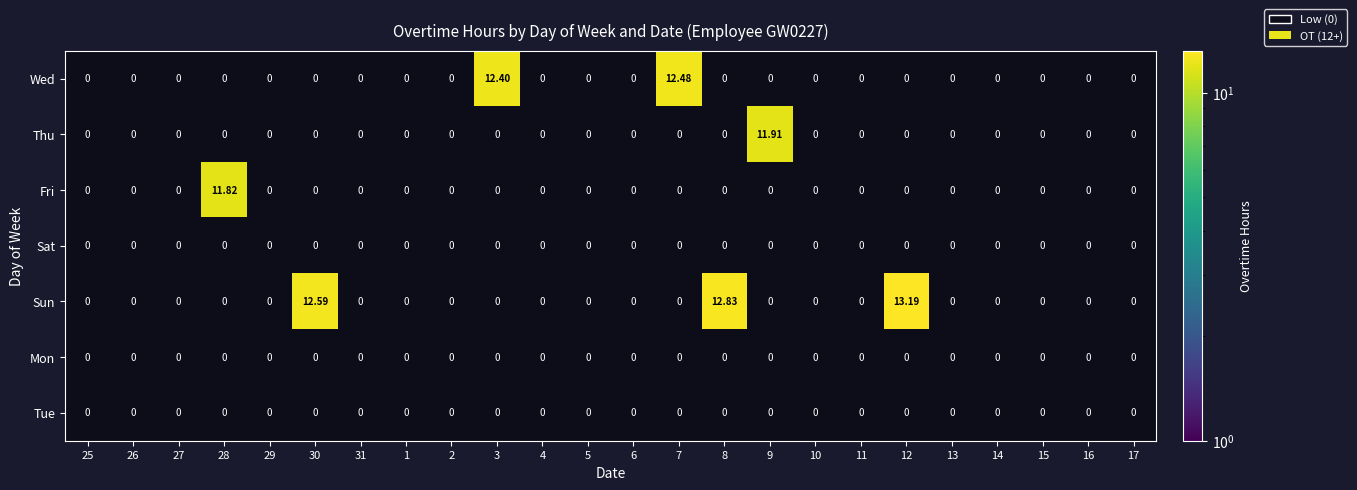

Which series has the largest total across all categories?

Sun